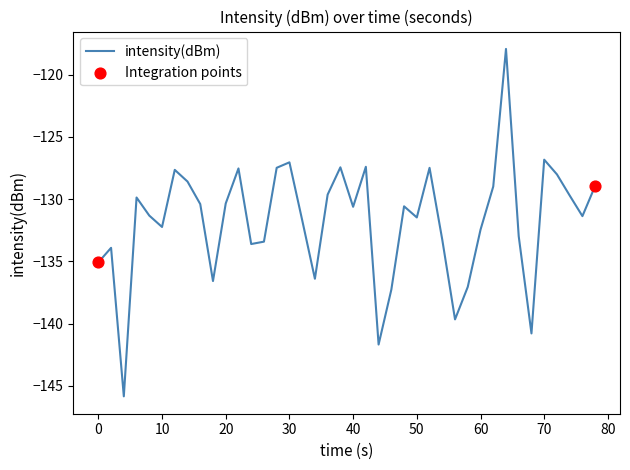

What is the difference between the maximum and minimum values?

27.9